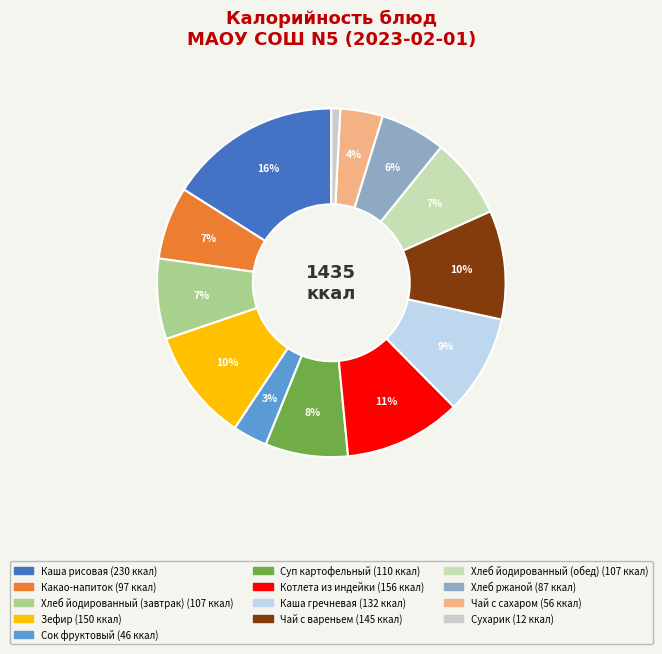

What is the total percentage of Каша рисовая and Чай с сахаром?

20.0%